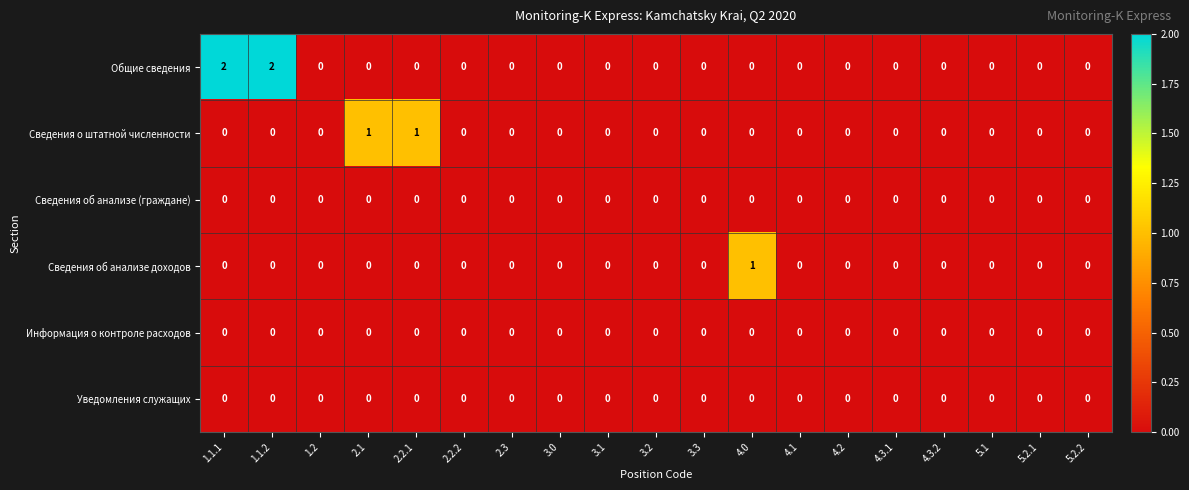

Which series has the largest total across all categories?

Общие сведения